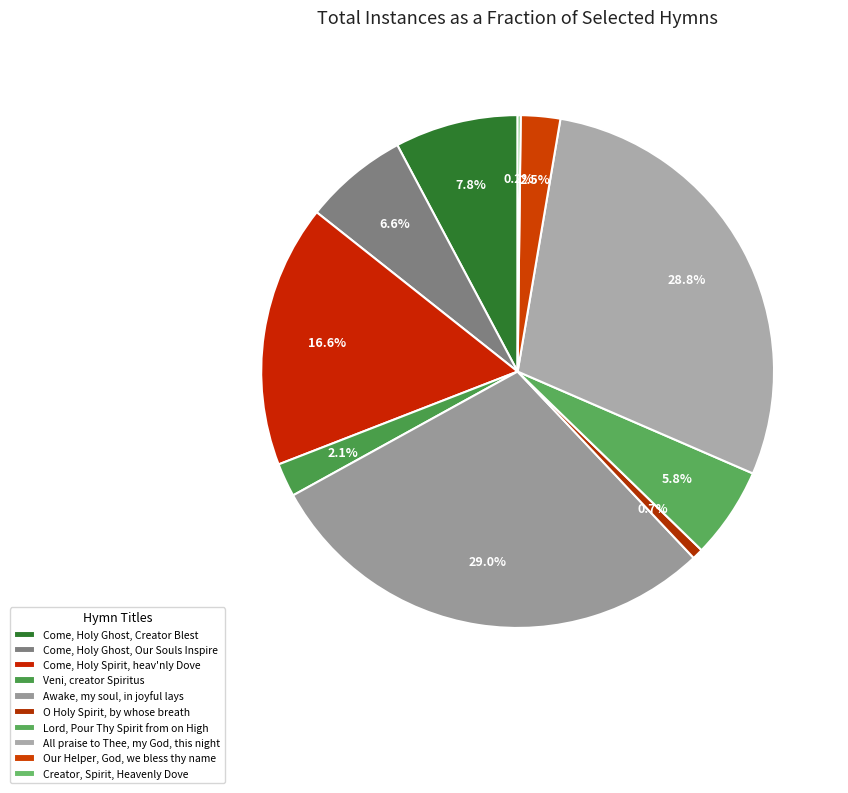

To the nearest percent, what is the difference between the O Holy Spirit, by whose breath and Lord, Pour Thy Spirit from on High slice percentages?

5%